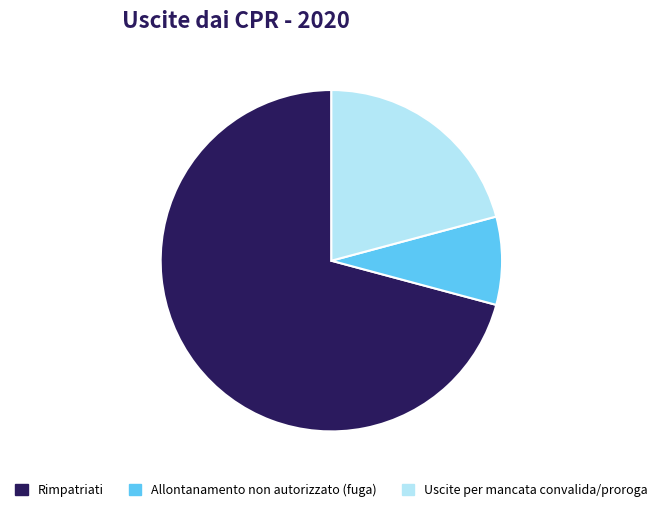

Which category has the smallest portion of the pie?

Allontanamento non autorizzato (fuga)